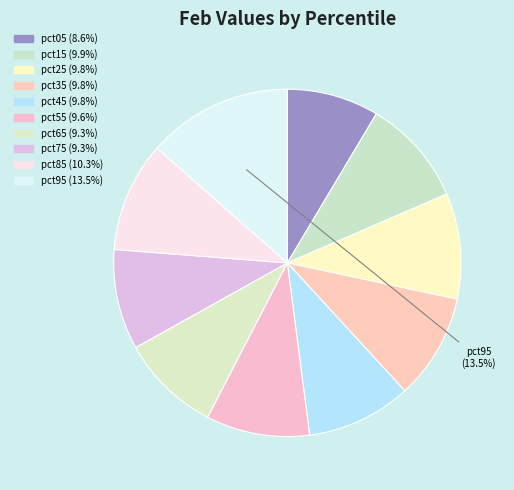

How many segments does this pie chart have?

10